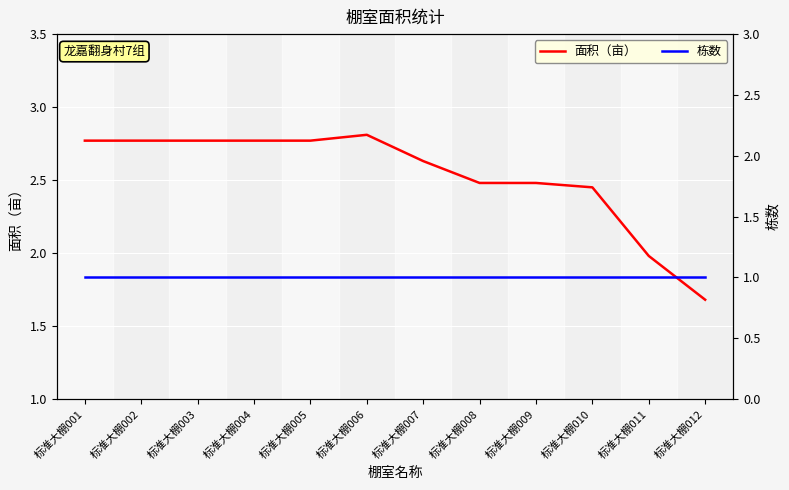

The 面积（亩） series shows 4.8 at 标准大棚001. True or false?

False